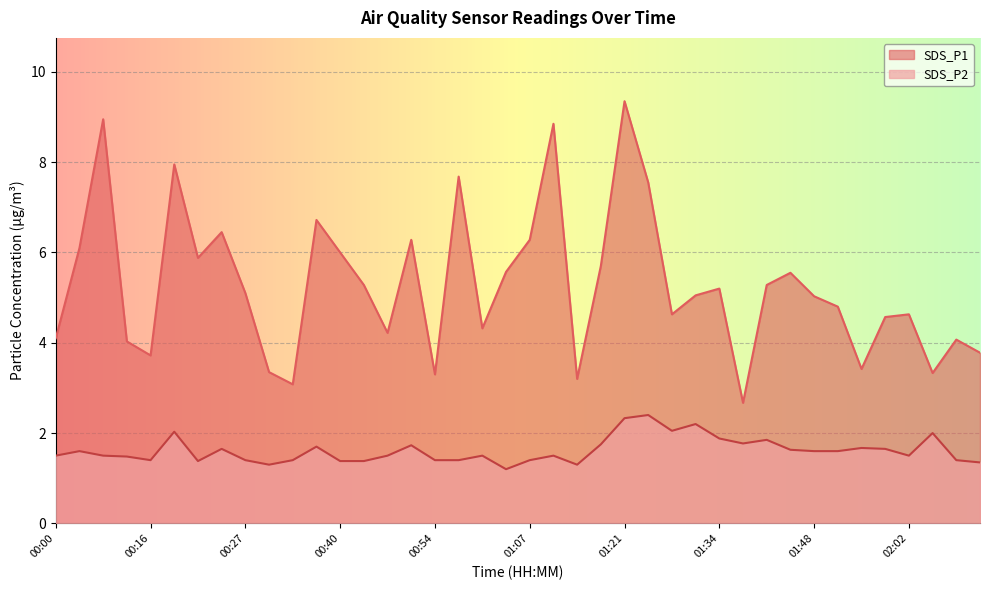

What is the value of the SDS_P1 point at the 9th from the left?

5.1